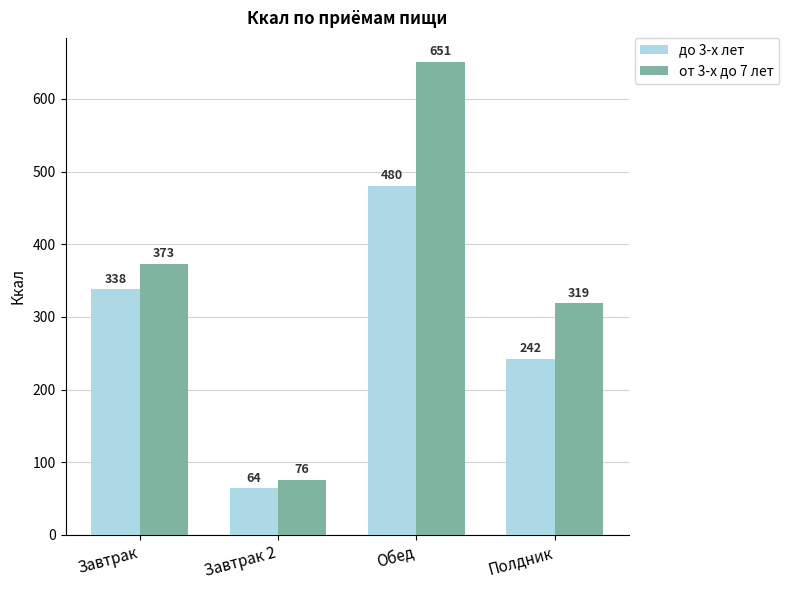

What is the minimum value for от 3-х до 7 лет?

76.0